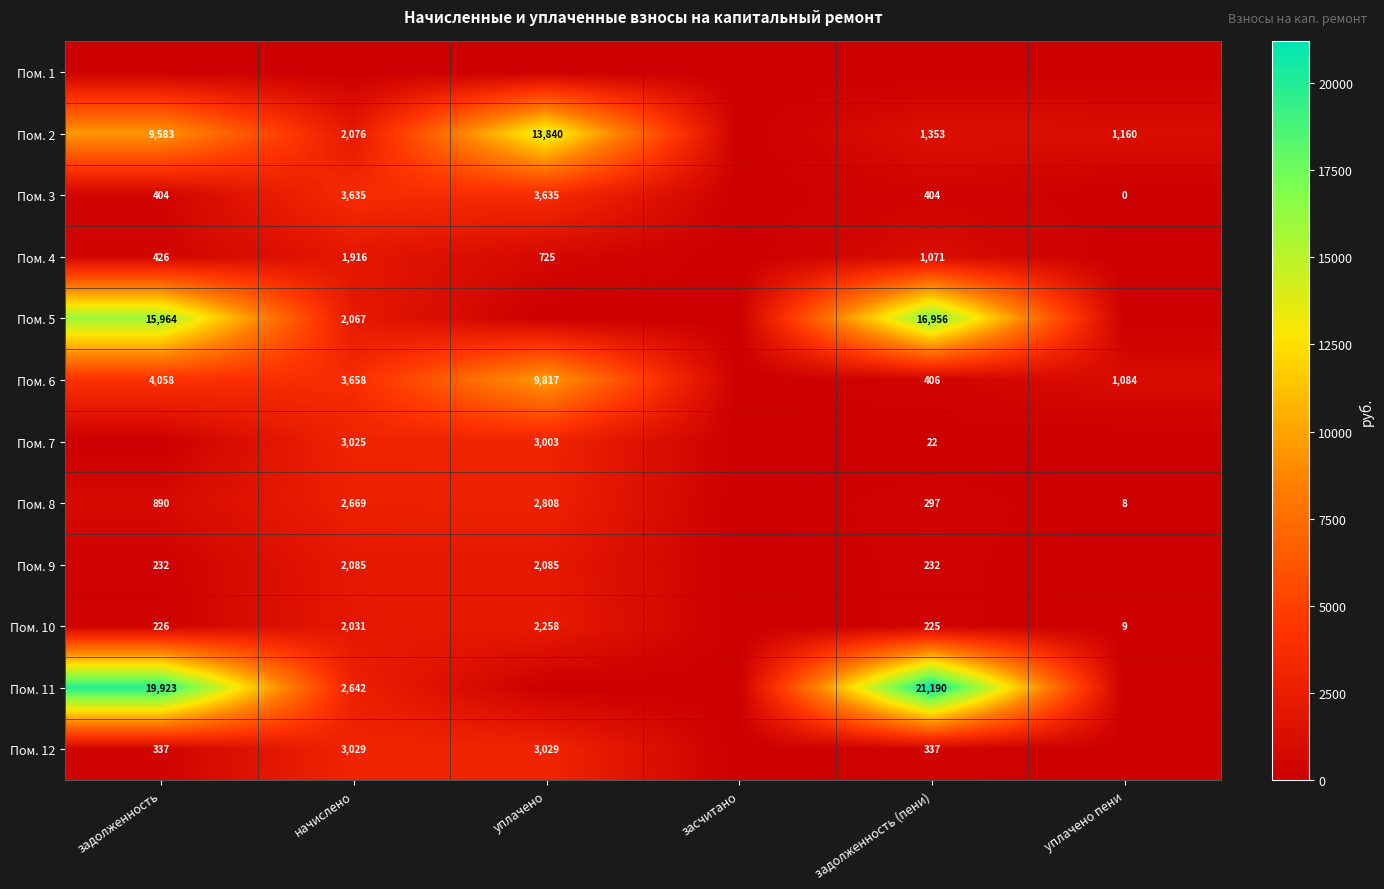

Is the value of Пом. 2 at задолженность (пени) greater than the value of Пом. 8 at уплачено пени?

Yes